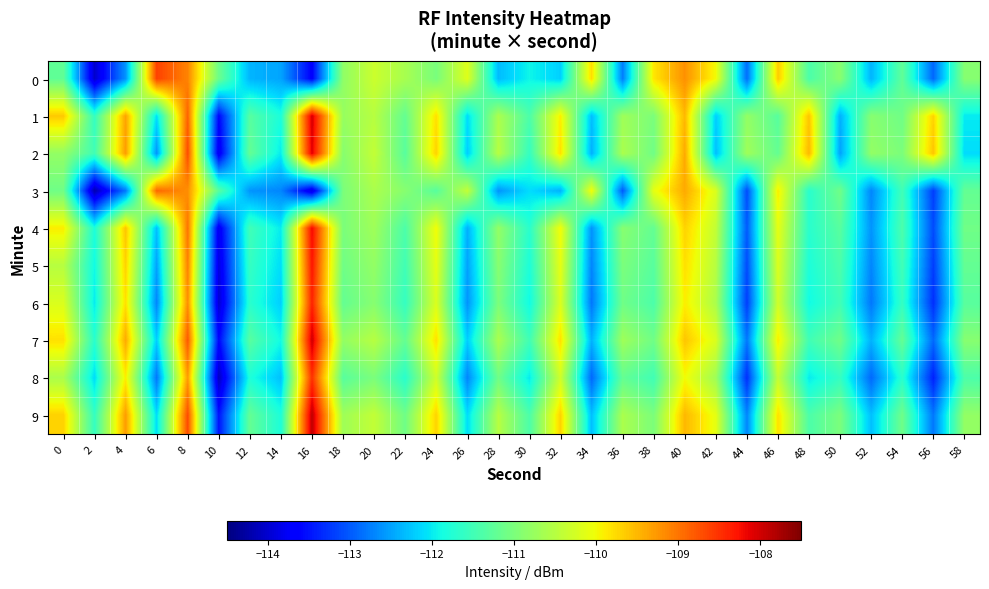

What is the spread (max minus min) of values at 22?

1.1